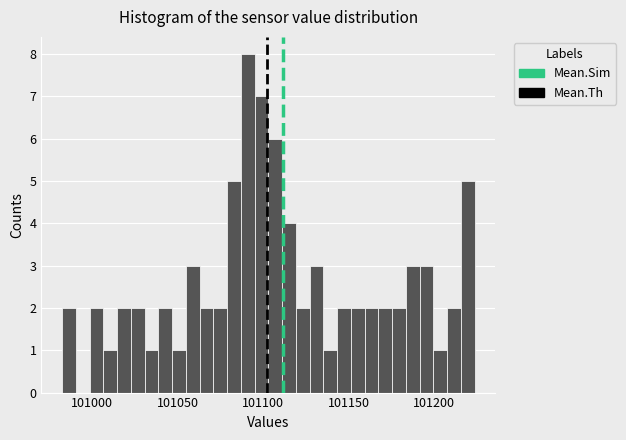

Around what value on the x-axis is the tallest bar? Give the approximate position of its centre, as read against the axis.

101090